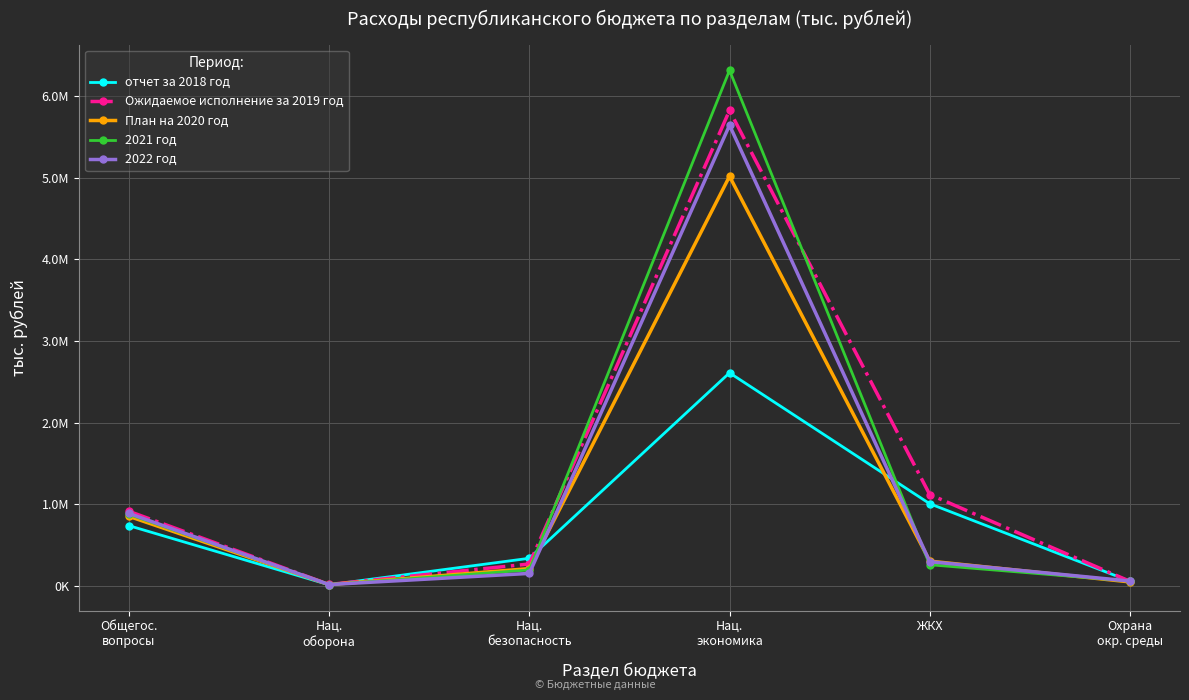

Is the value of отчет за 2018 год at Нац.
экономика greater than the value of План на 2020 год at Нац.
оборона?

Yes